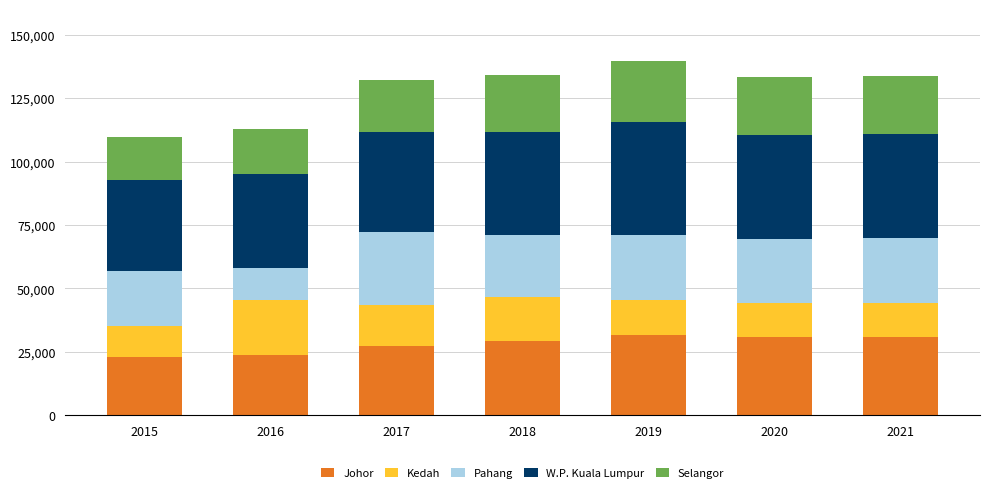

What is the maximum value for Johor?

31736